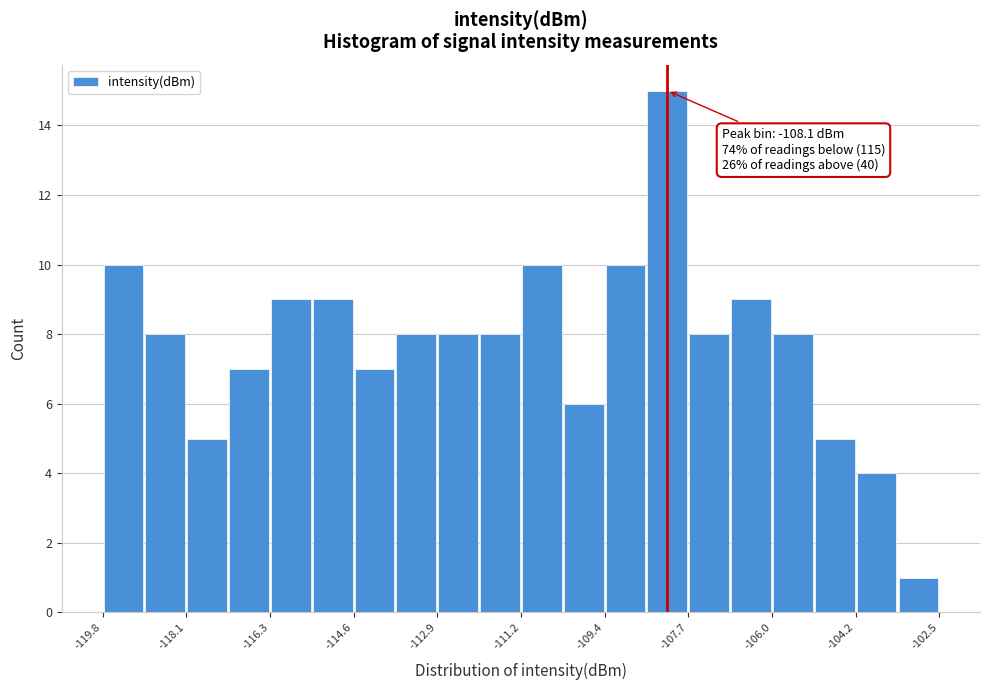

Which range on the x-axis has the tallest bar?

-108.6 to -107.6